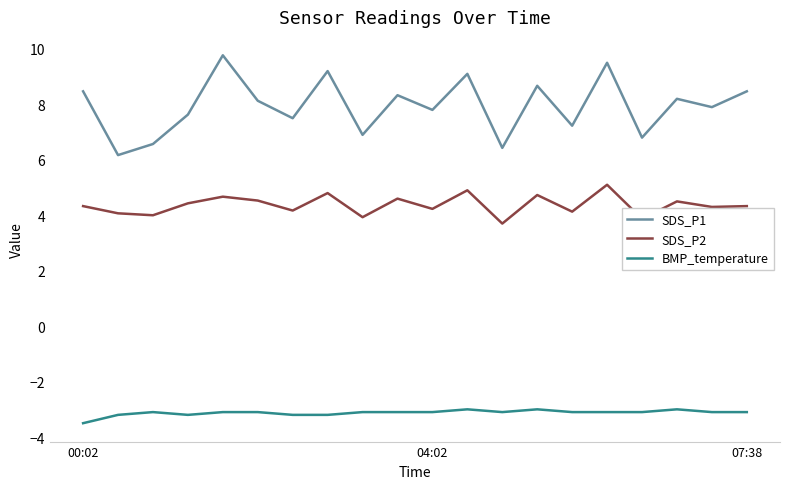

True or false: BMP_temperature and SDS_P2 cross at least once.

False